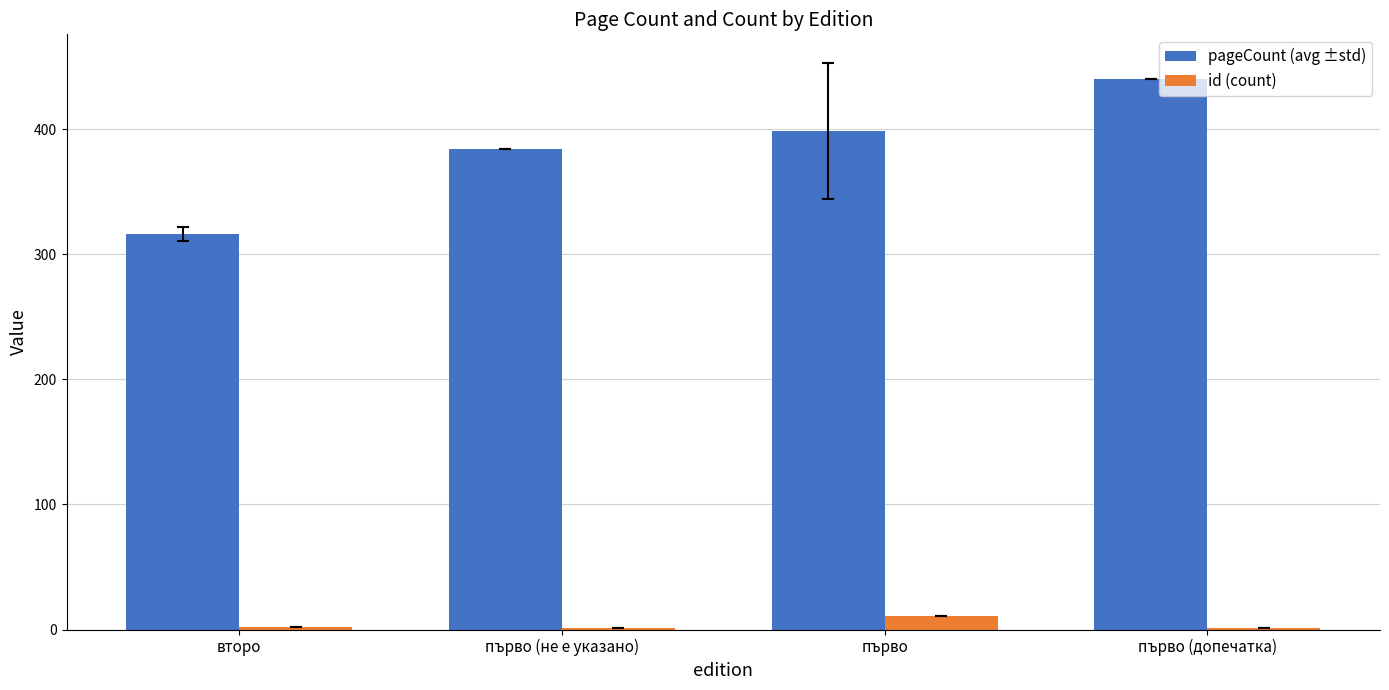

Which label corresponds to the largest value in the chart?

първо (допечатка)